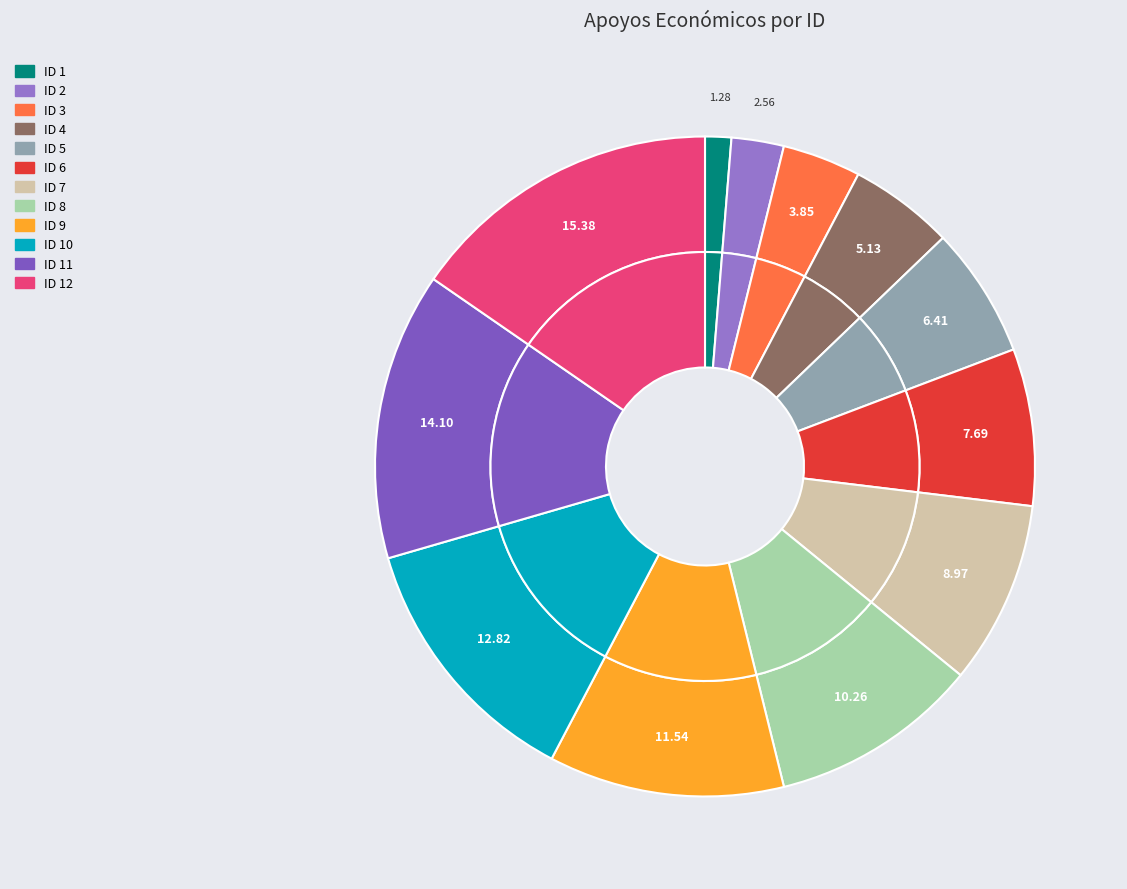

Which category has the smallest portion of the pie?

ID 1